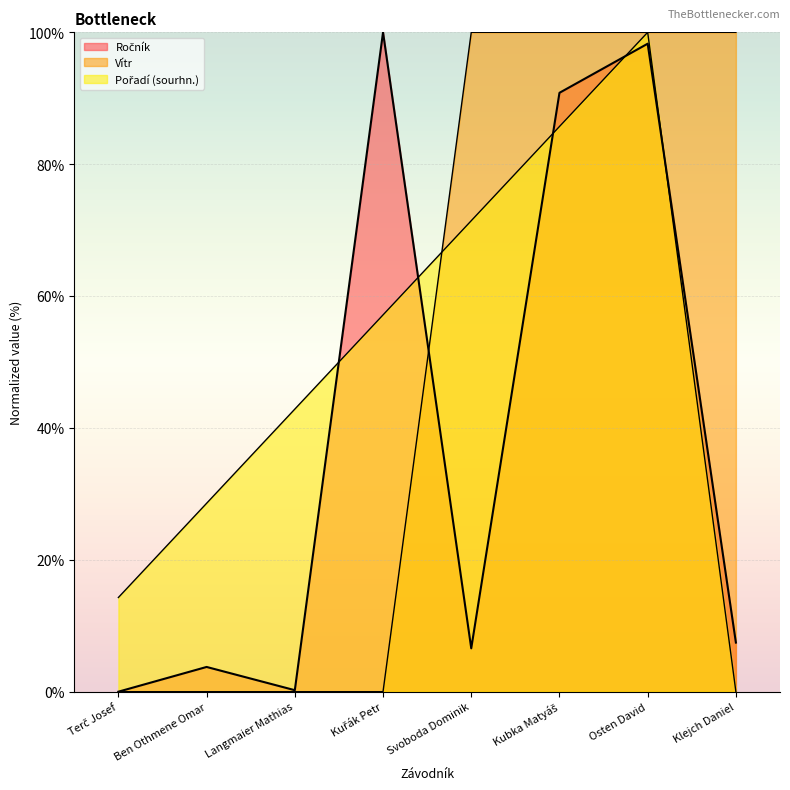

At which category does Ročník reach its first local peak?

Ben Othmene Omar